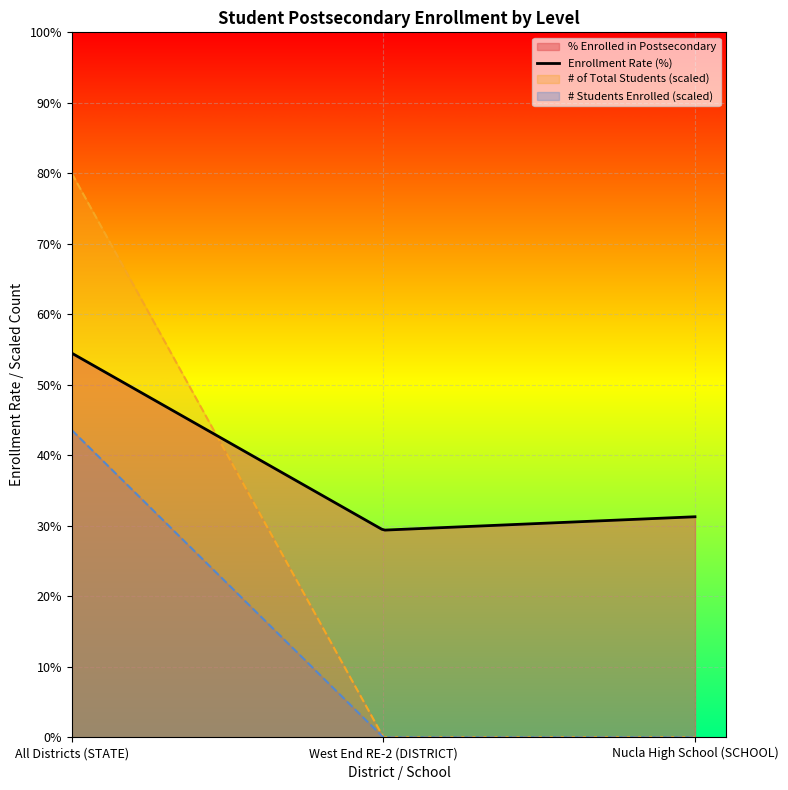

What position from the right is All Districts (STATE)?

3